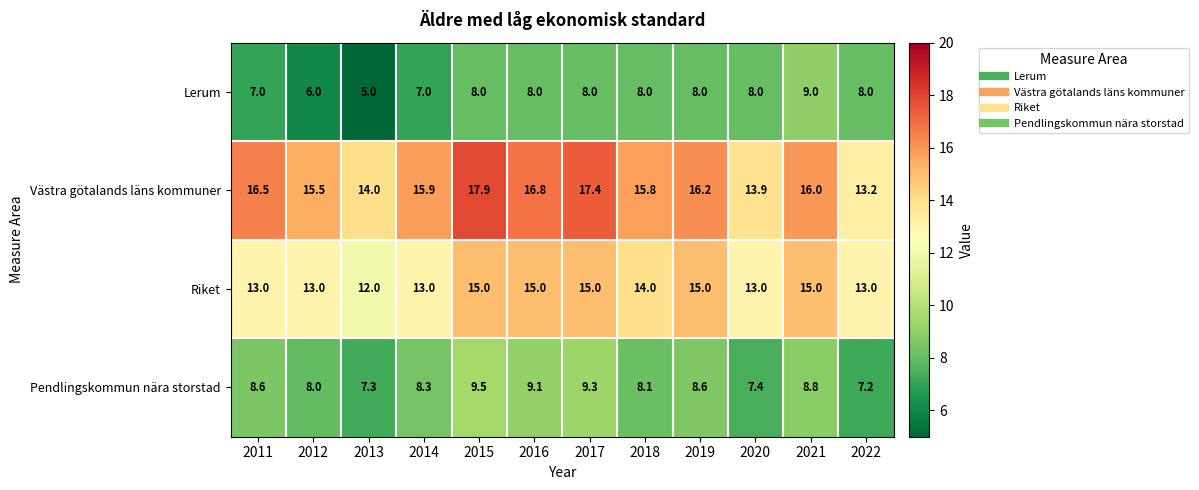

What is the lowest value of the Riket series?

12.0